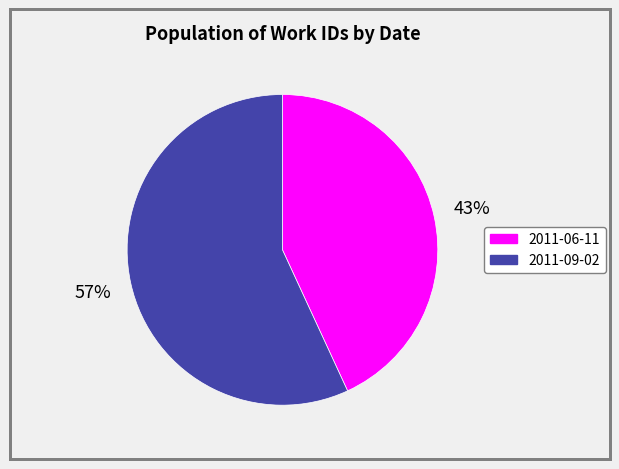

Is it true that 2011-09-02 is 50% of the pie?

False